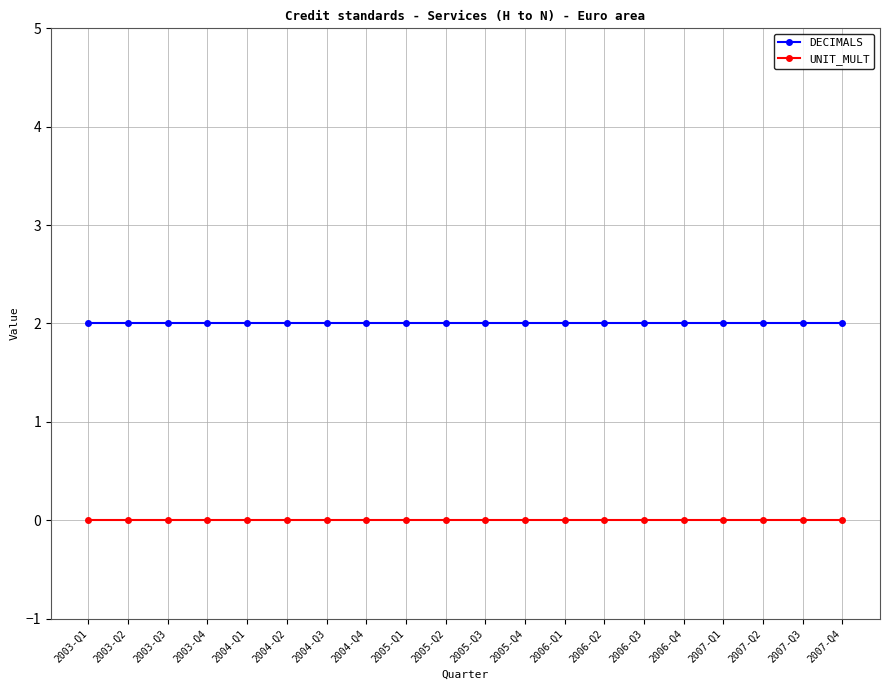

Which series has the largest total across all categories?

DECIMALS